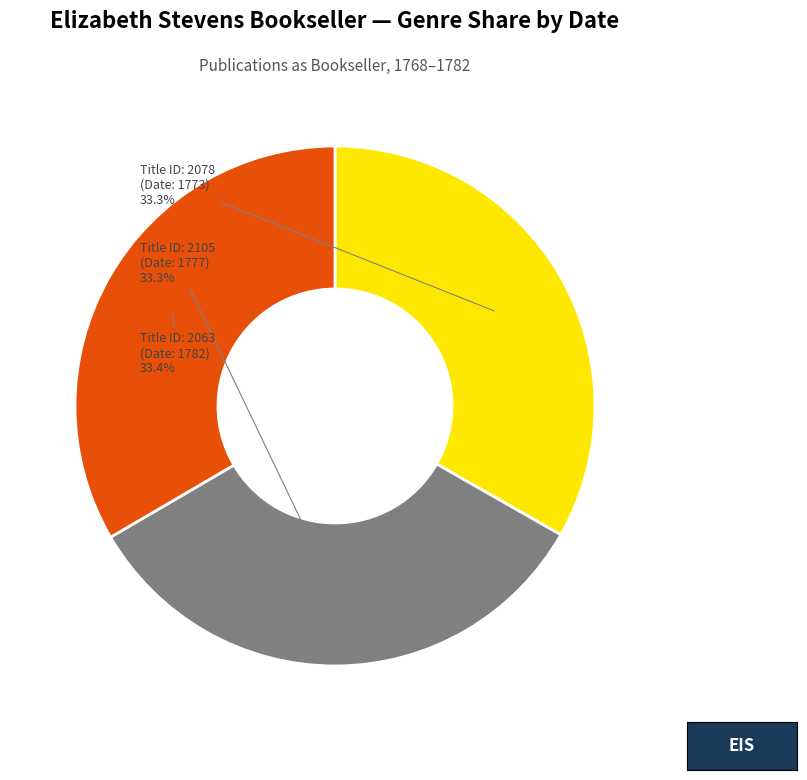

What percentage is NOT represented by Title ID: 2105 (Date: 1777)?

66.7%